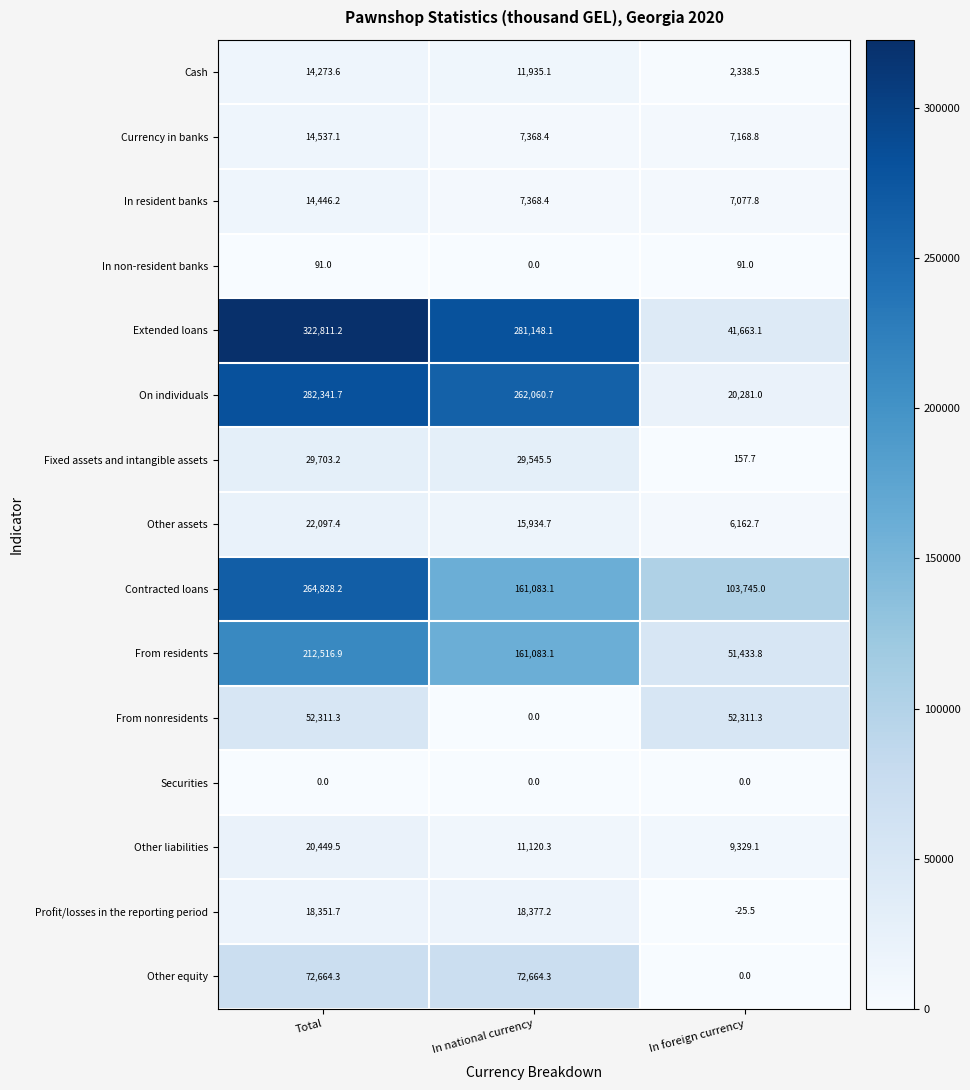

At Total, list the series in order from largest to smallest.

Extended loans, On individuals, Contracted loans, From residents, Other equity, From nonresidents, Fixed assets and intangible assets, Other assets, Other liabilities, Profit/losses in the reporting period, Currency in banks, In resident banks, Cash, In non-resident banks, Securities